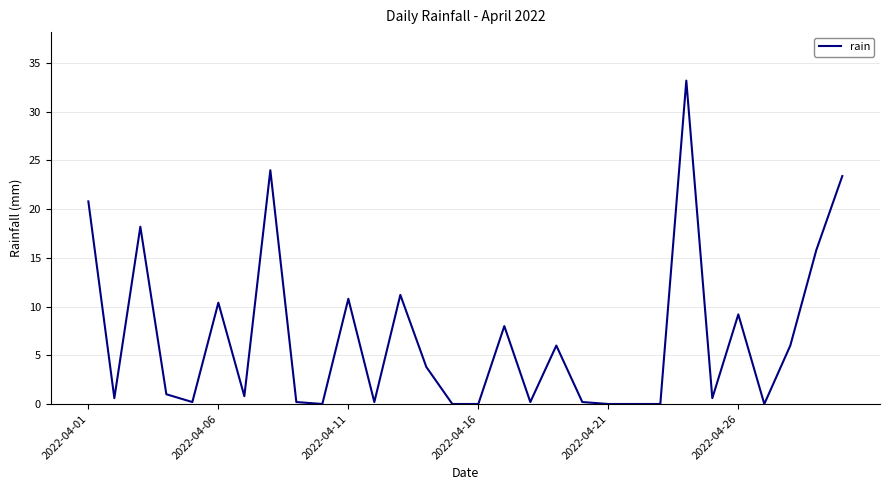

What is the greatest value displayed?

33.2